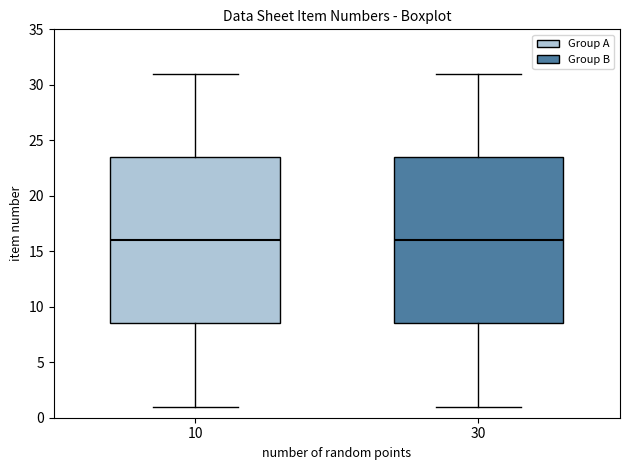

Reading left to right, transcribe this box plot: for each box, give where its median line is, the range the box spans, and where its two whiskers end, as read against the y-axis. The values are not printed on the chart, so give them approximately, as read against the axis.

10: median 16.0, box 8.5 to 23.5, whiskers 1.0 to 31.0
30: median 16.0, box 8.5 to 23.5, whiskers 1.0 to 31.0